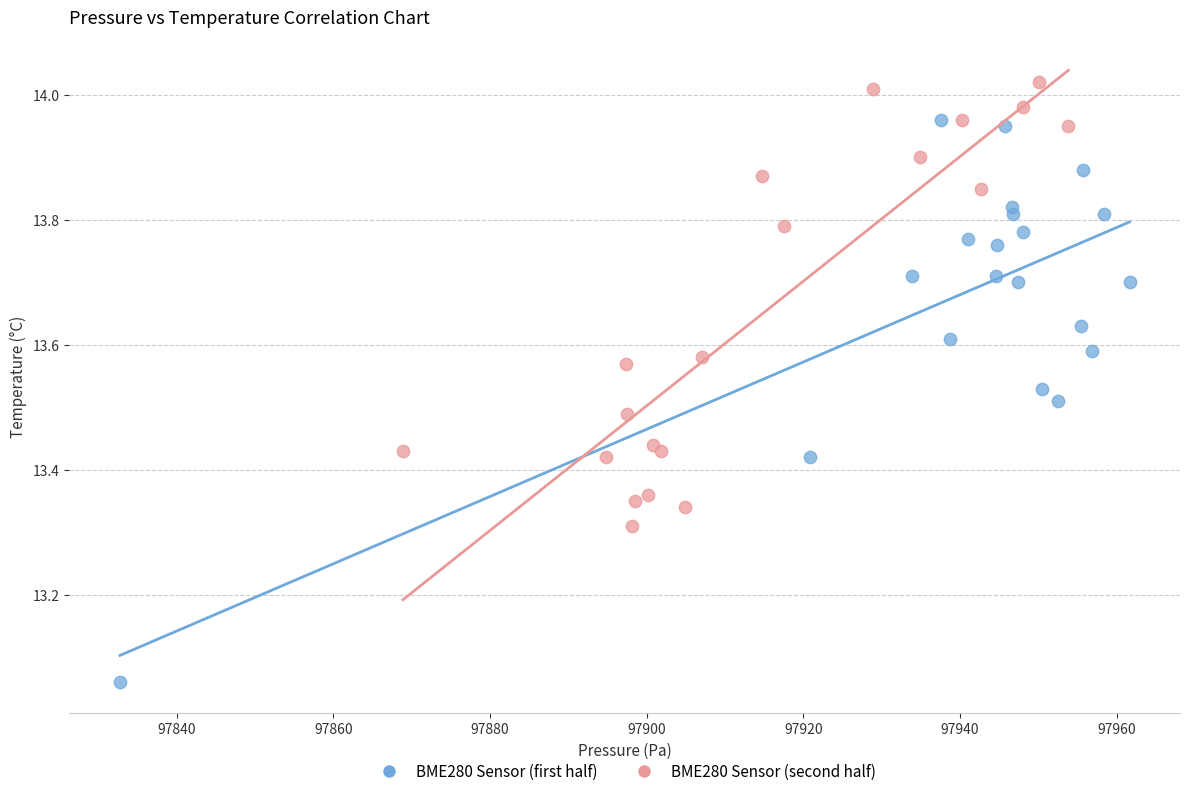

Which series contains the lowest Y value?

BME280 Sensor (first half)